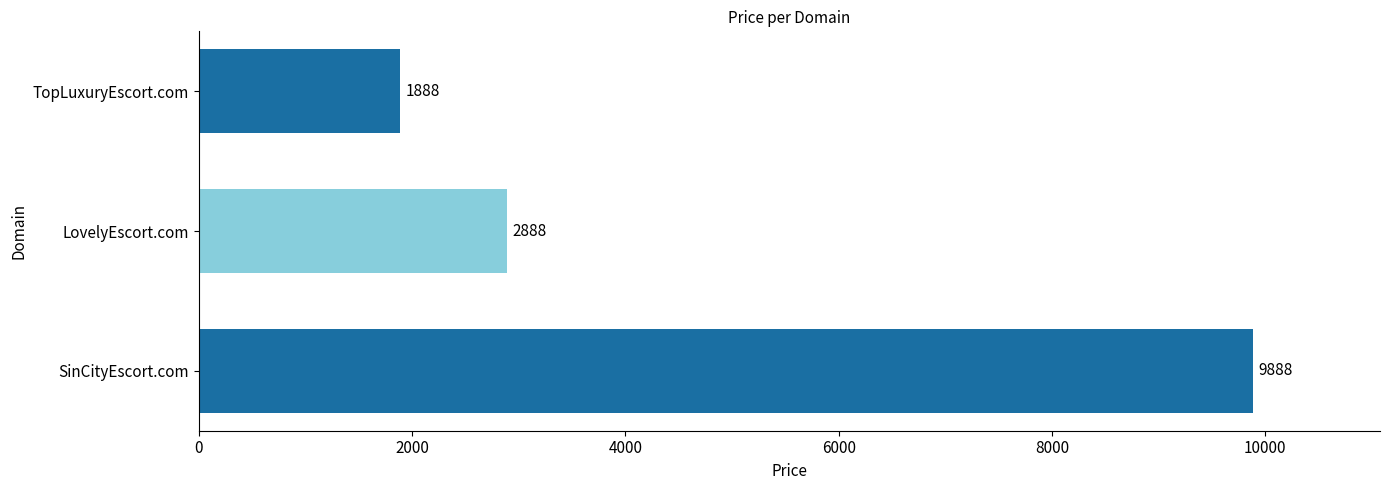

Are the bars horizontal?

Yes